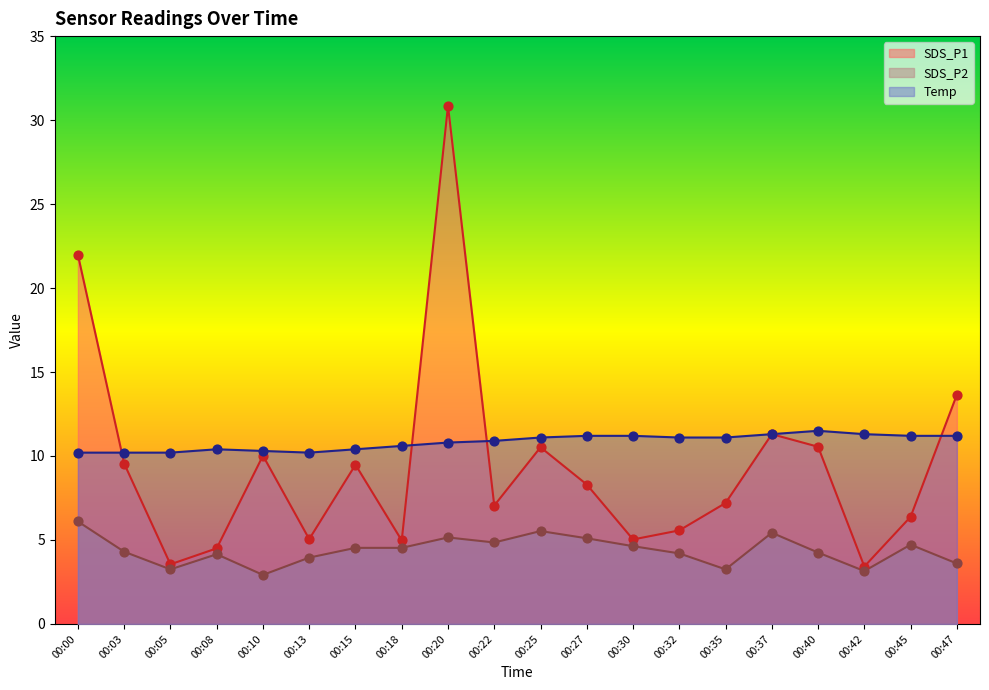

Which series has the largest total across all categories?

Temp